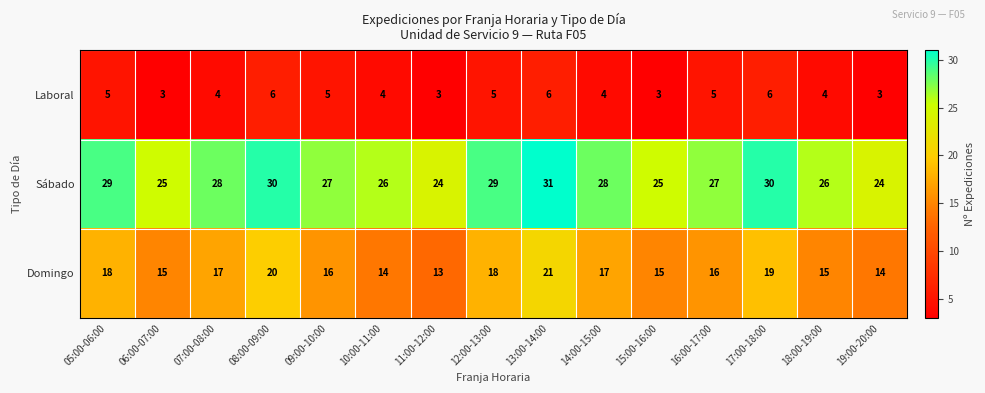

How many values in the Domingo series are below 16?

6